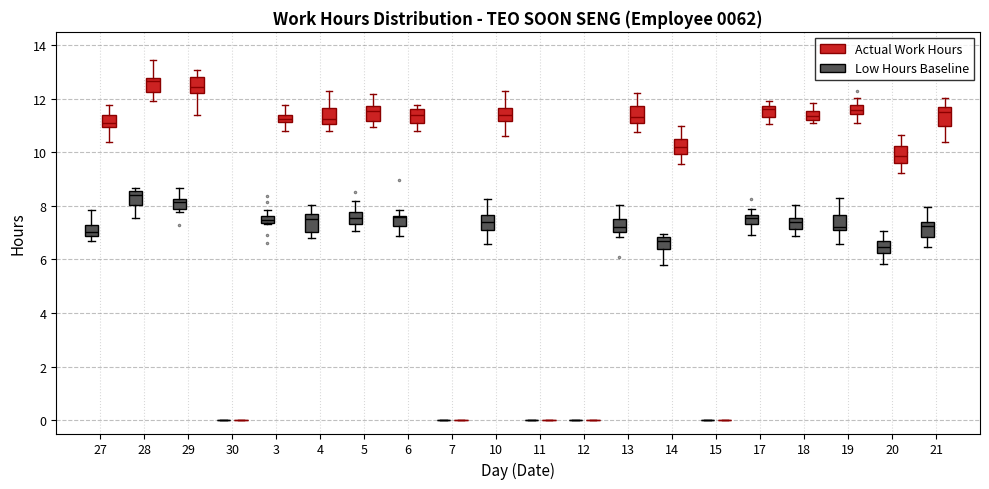

Where is the lower edge of the box for 27 (Low Hours Baseline) on the y-axis? The values are not printed on the chart, so give them approximately, as read against the axis.

6.8